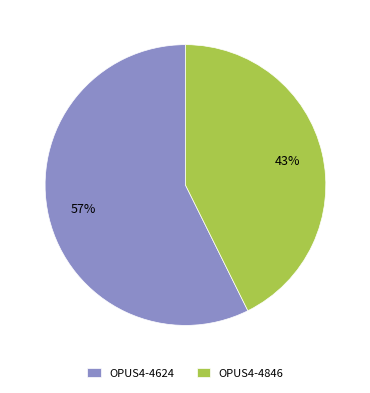

The OPUS4-4846 slice represents 43% of the pie. True or false?

True